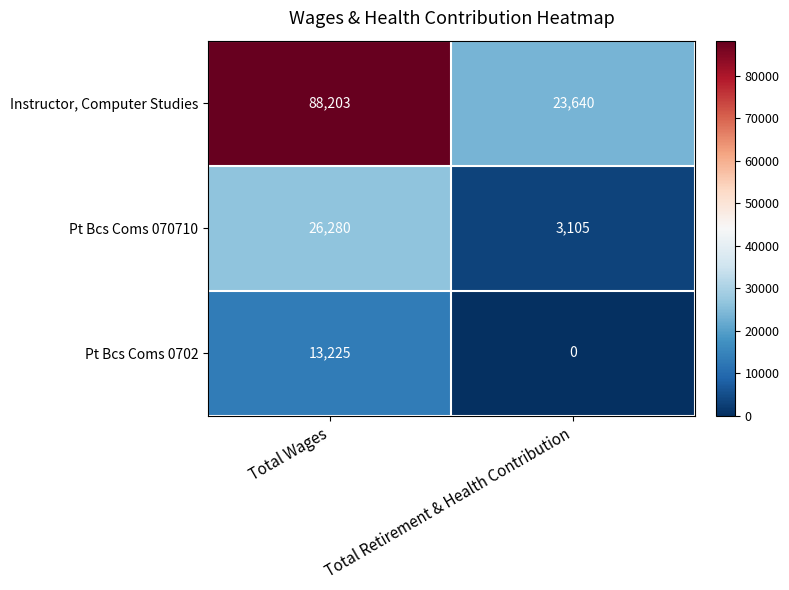

Which series has the largest total across all categories?

Instructor, Computer Studies